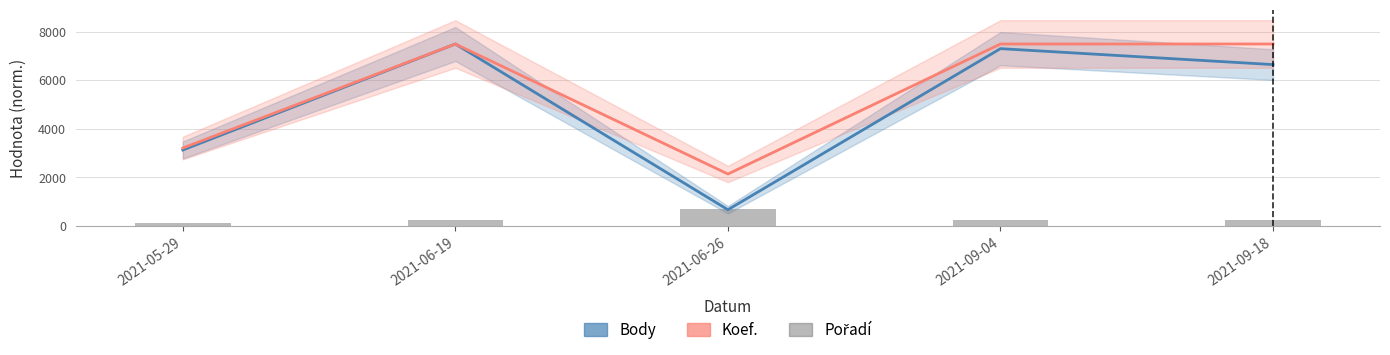

Rank the categories by Pořadí value from highest to lowest.

2021-06-26, 2021-06-19, 2021-09-04, 2021-09-18, 2021-05-29